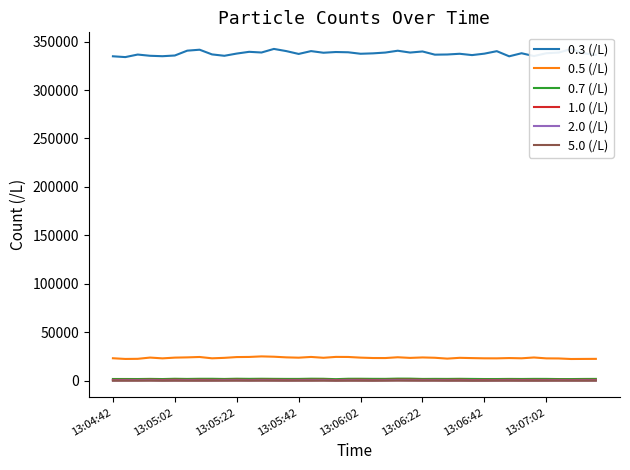

True or false: 0.5 (/L) and 0.7 (/L) cross at least once.

False